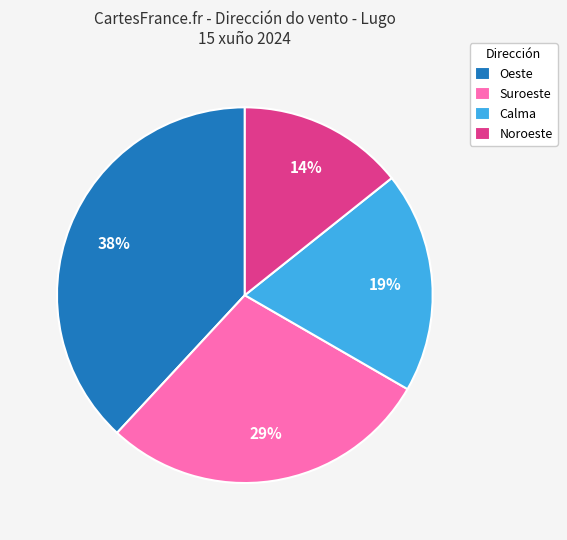

What is the smallest slice in the pie chart?

Noroeste